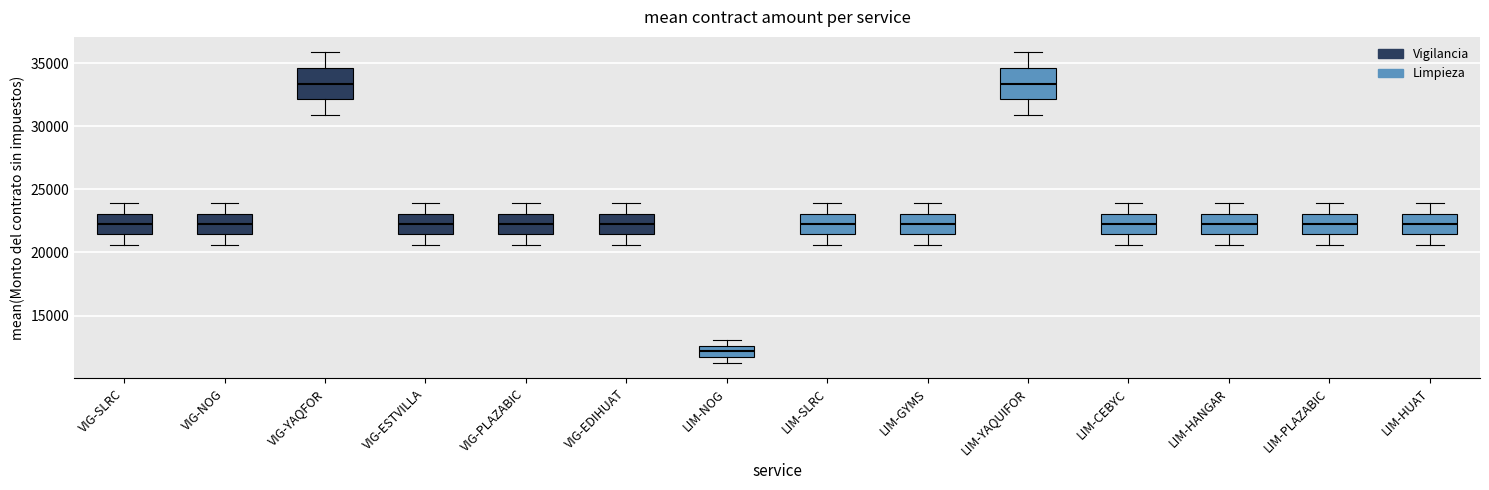

Reading left to right, transcribe this box plot: for each box, give where its median line is, the range the box spans, and where its two whiskers end, as read against the y-axis. The values are not printed on the chart, so give them approximately, as read against the axis.

VIG-SLRC: median 22000, box 21500 to 23000, whiskers 20500 to 24000
VIG-NOG: median 22000, box 21500 to 23000, whiskers 20500 to 24000
VIG-YAQFOR: median 33500, box 32000 to 34500, whiskers 31000 to 36000
VIG-ESTVILLA: median 22000, box 21500 to 23000, whiskers 20500 to 24000
VIG-PLAZABIC: median 22000, box 21500 to 23000, whiskers 20500 to 24000
VIG-EDIHUAT: median 22000, box 21500 to 23000, whiskers 20500 to 24000
LIM-NOG: median 12000, box 11500 to 12500, whiskers 11500 (just below the box's lower edge) to 13000
LIM-SLRC: median 22000, box 21500 to 23000, whiskers 20500 to 24000
LIM-GYMS: median 22000, box 21500 to 23000, whiskers 20500 to 24000
LIM-YAQUIFOR: median 33500, box 32000 to 34500, whiskers 31000 to 36000
LIM-CEBYC: median 22000, box 21500 to 23000, whiskers 20500 to 24000
LIM-HANGAR: median 22000, box 21500 to 23000, whiskers 20500 to 24000
LIM-PLAZABIC: median 22000, box 21500 to 23000, whiskers 20500 to 24000
LIM-HUAT: median 22000, box 21500 to 23000, whiskers 20500 to 24000